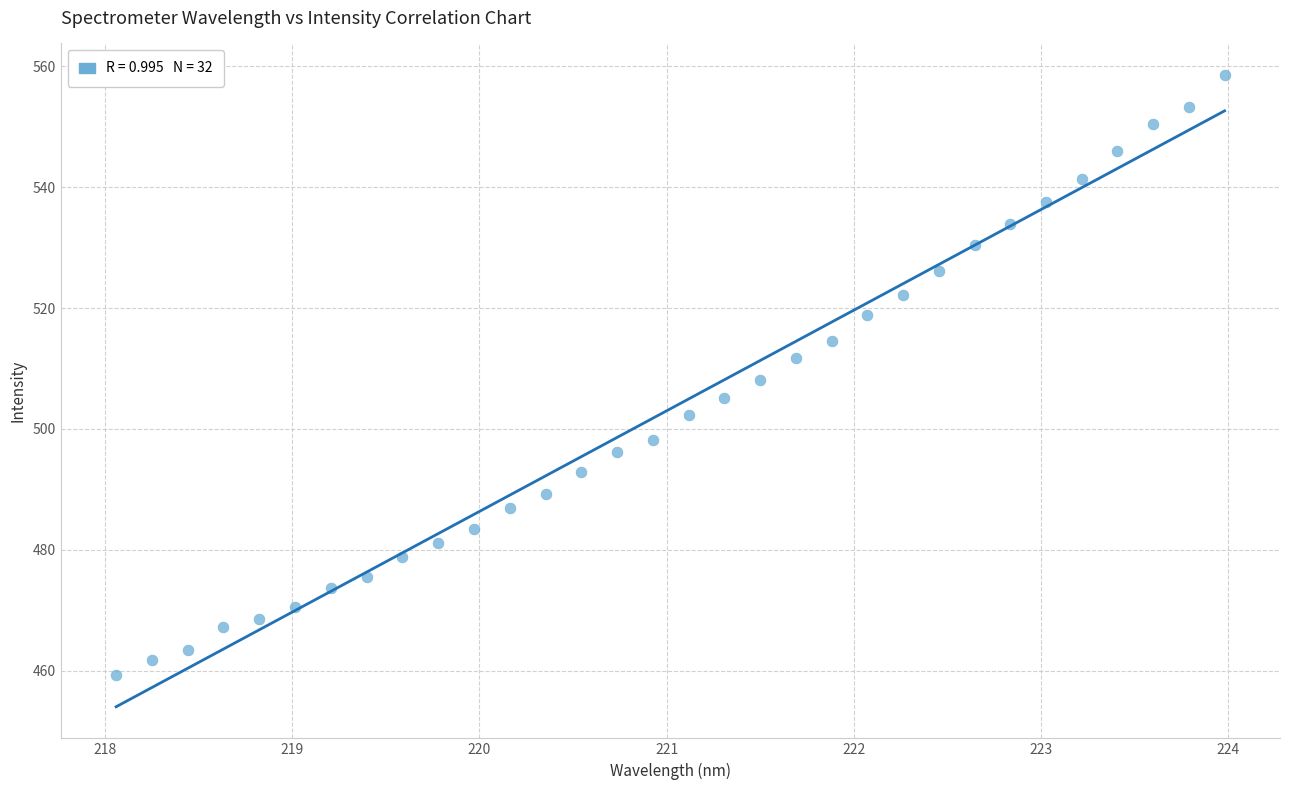

What is the range of X values (max minus min)?

5.9